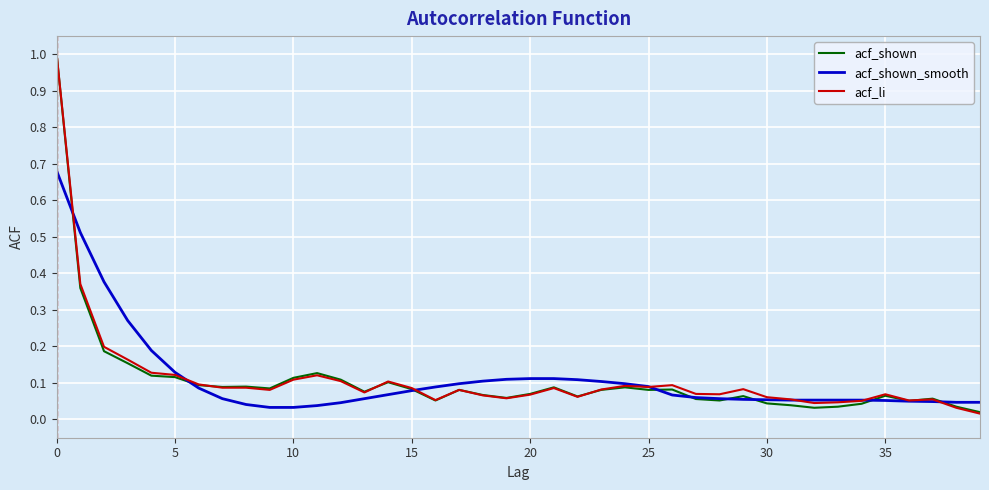

What is the maximum value shown in the chart?

1.0